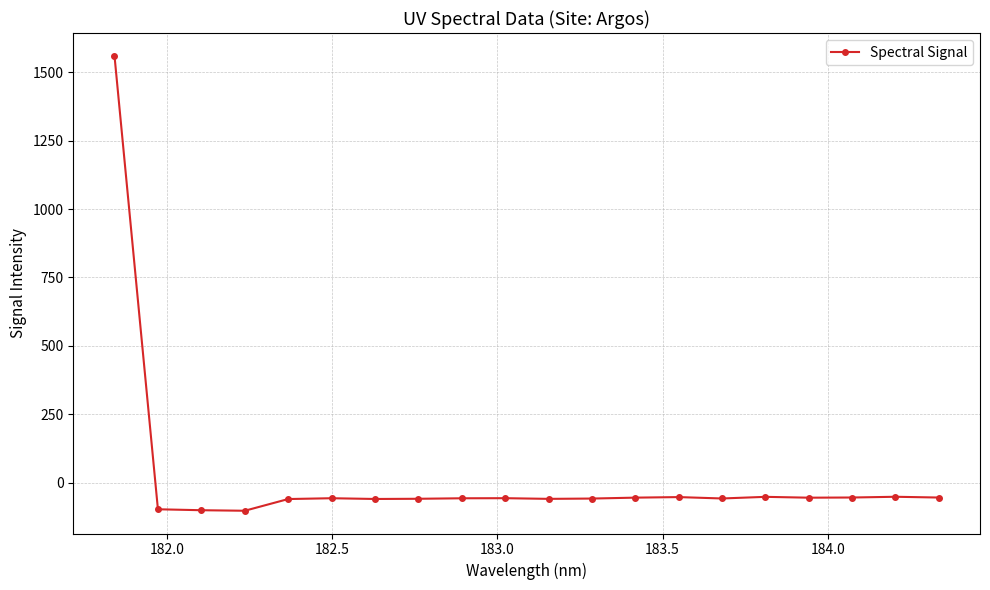

True or false: there are more than 0 points higher than both neighbors.

True